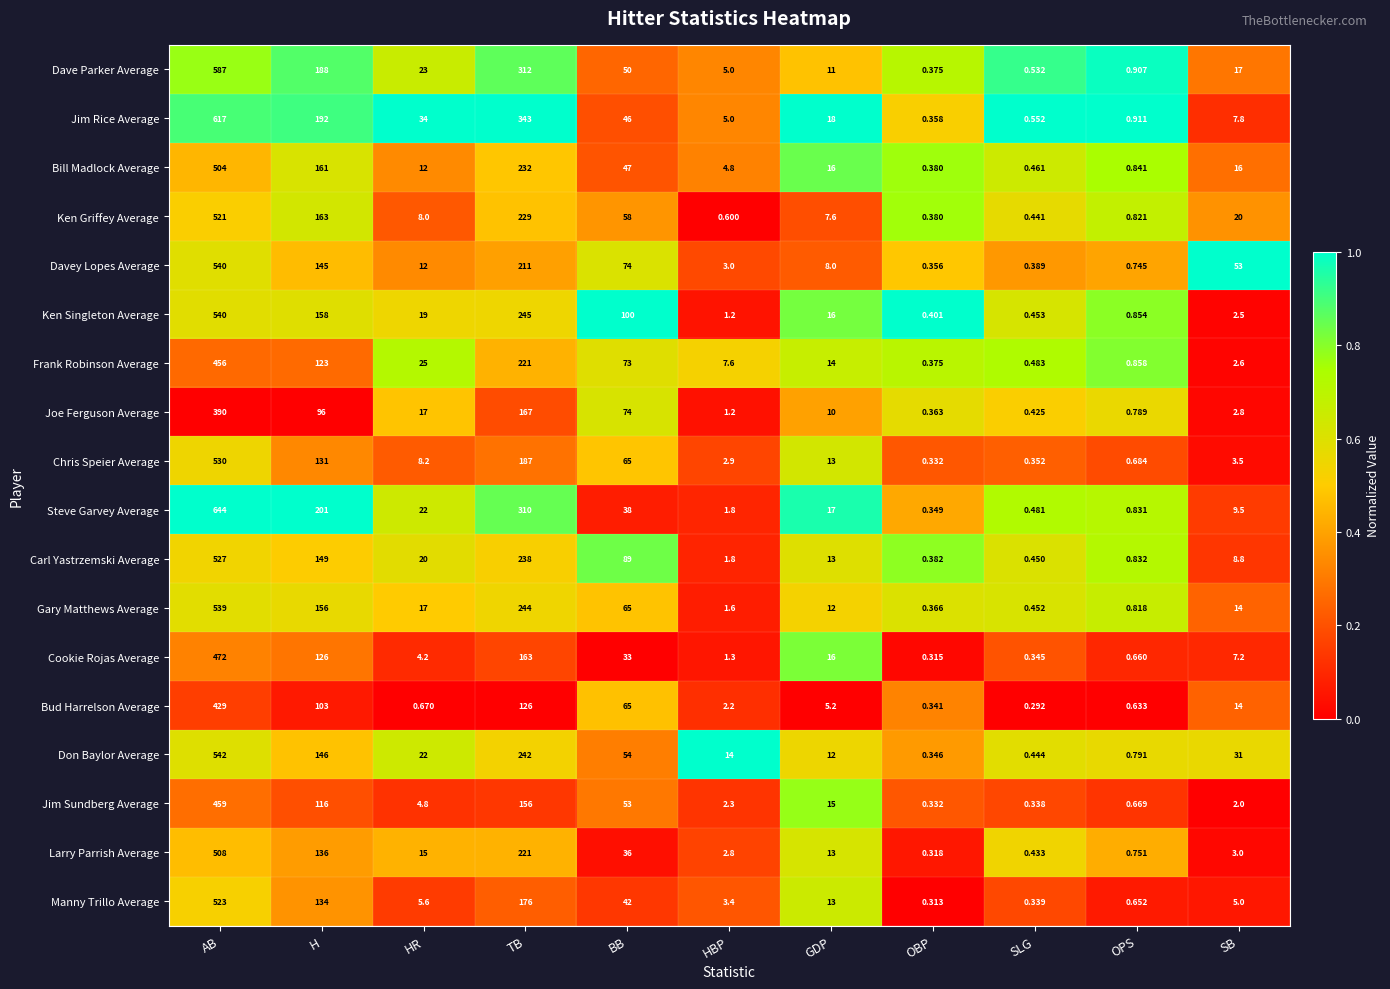

List the labels in order of Frank Robinson Average value, largest first.

AB, TB, H, BB, HR, GDP, HBP, SB, OPS, SLG, OBP